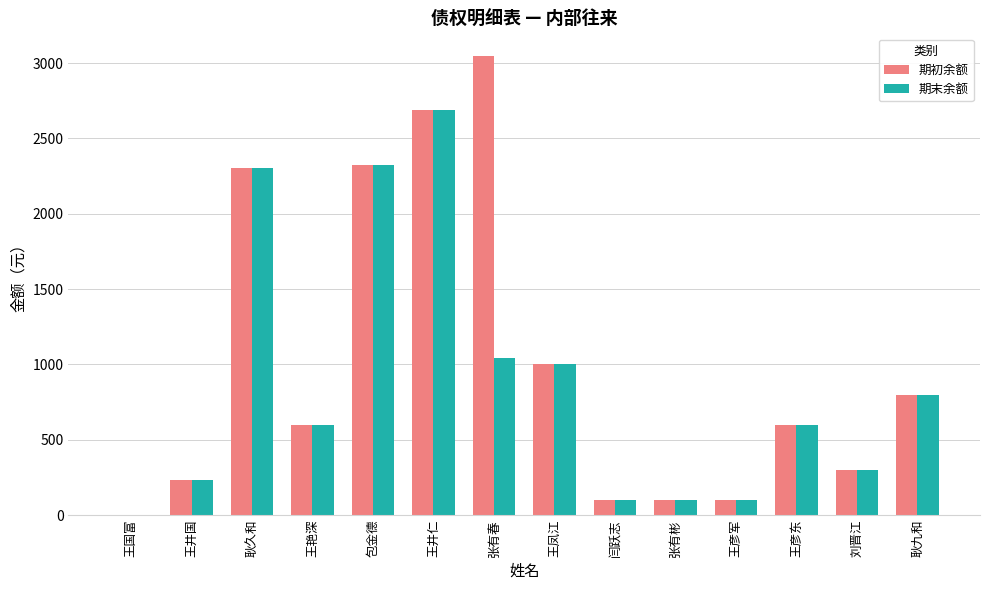

True or false: 期末余额 has a value of 300.0 at 刘晋江.

True